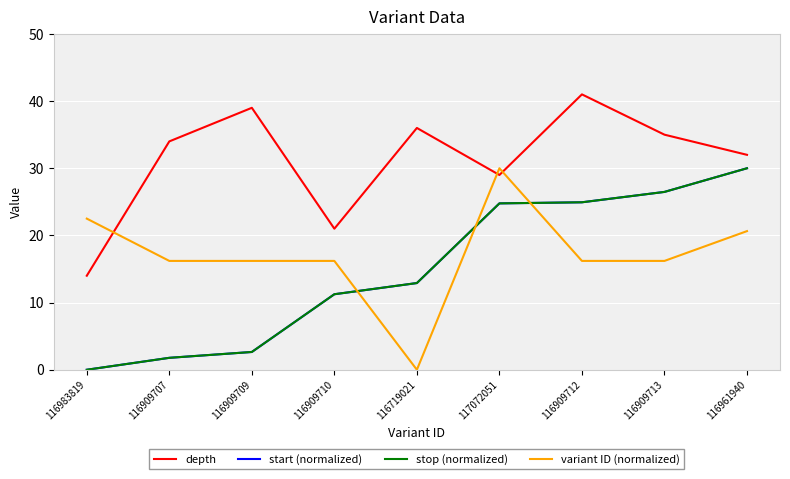

Reading left to right, list all the values displayed in this chart.

depth: 14.0	34.0	39.0	21.0	36.0	29.0	41.0	35.0	32.0
start (normalized): 0.0	1.8	2.6	11.2	12.9	24.8	24.9	26.5	30.0
stop (normalized): 0.0	1.8	2.6	11.2	12.9	24.8	24.9	26.5	30.0
variant ID (normalized): 22.5	16.2	16.2	16.2	0.0	30.0	16.2	16.2	20.6